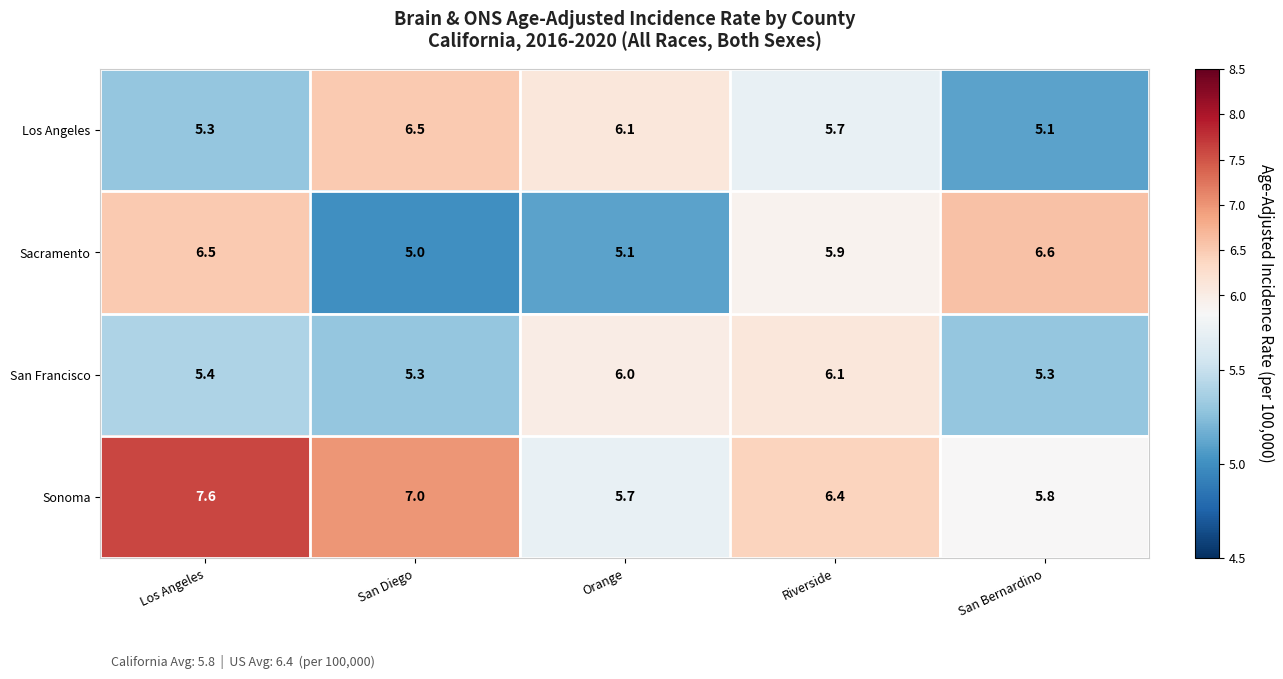

At which category is the sum across all series the highest?

Los Angeles